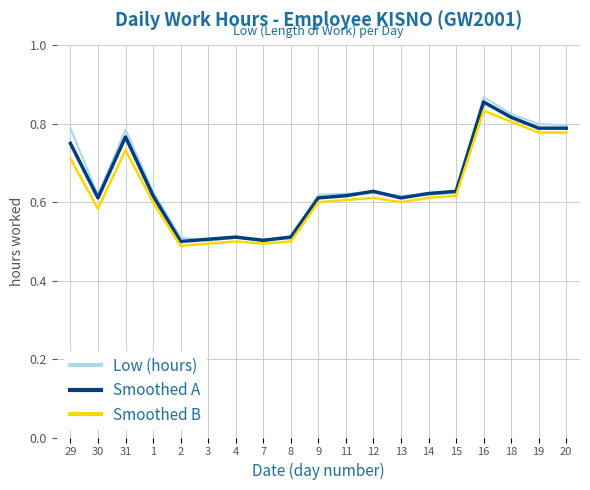

How many lines are shown in the chart?

3